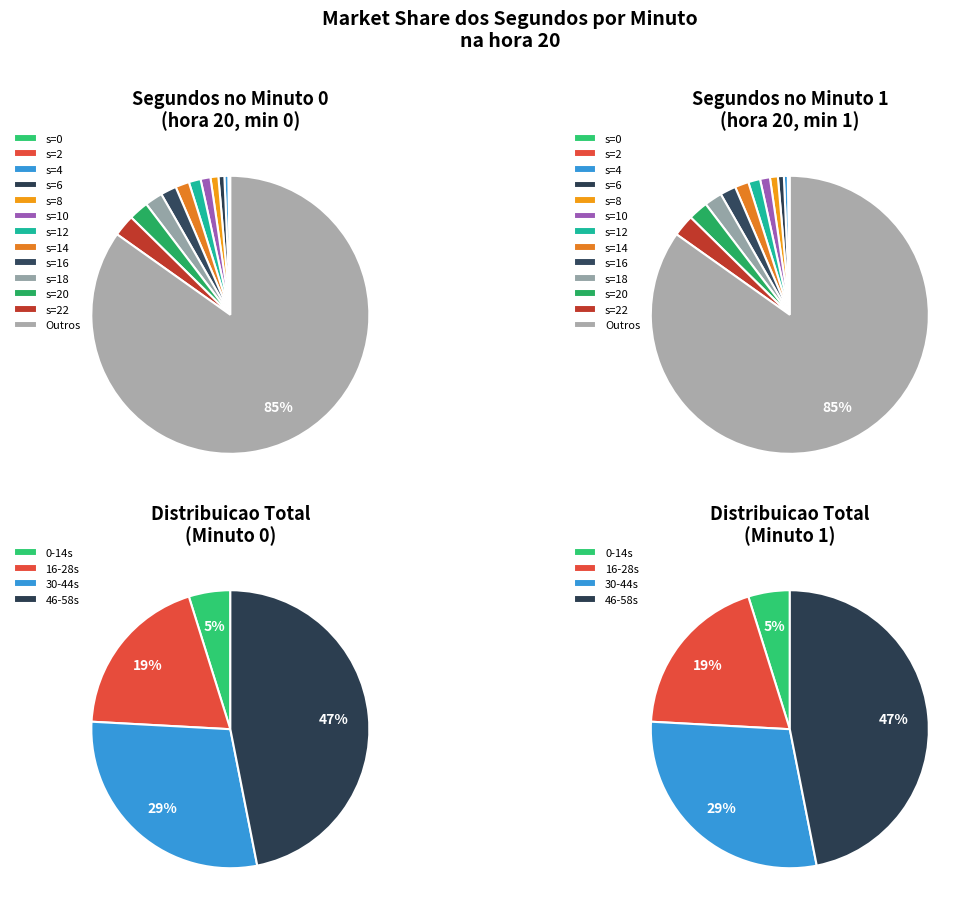

To the nearest percent, what portion does 20 represent?

2%